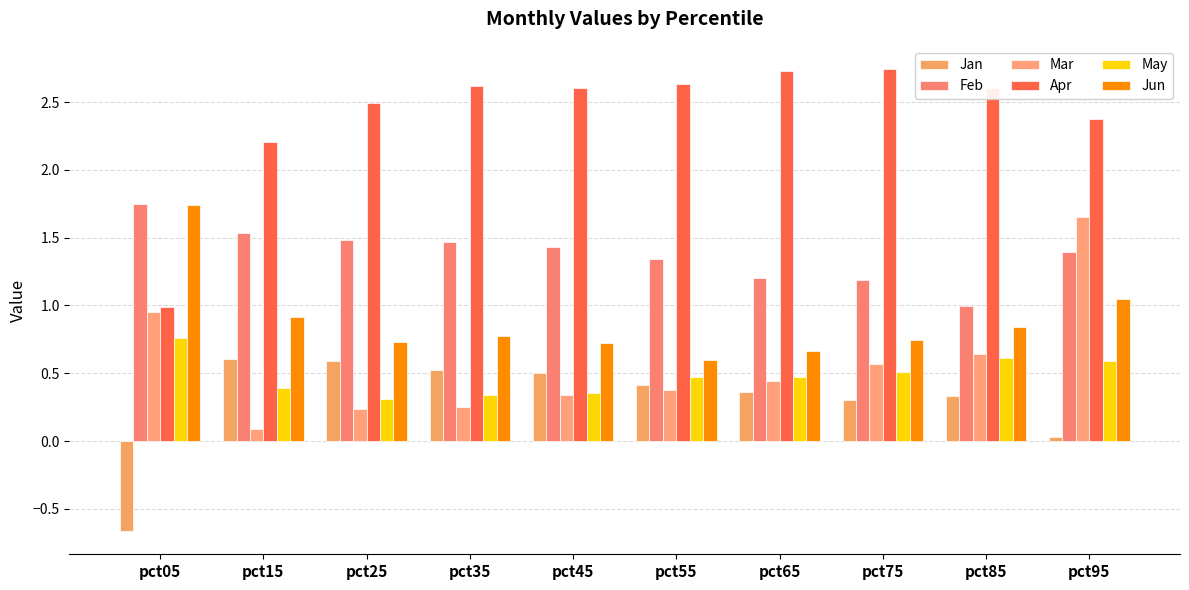

True or false: Mar has a value of 0.2 at pct65.

False